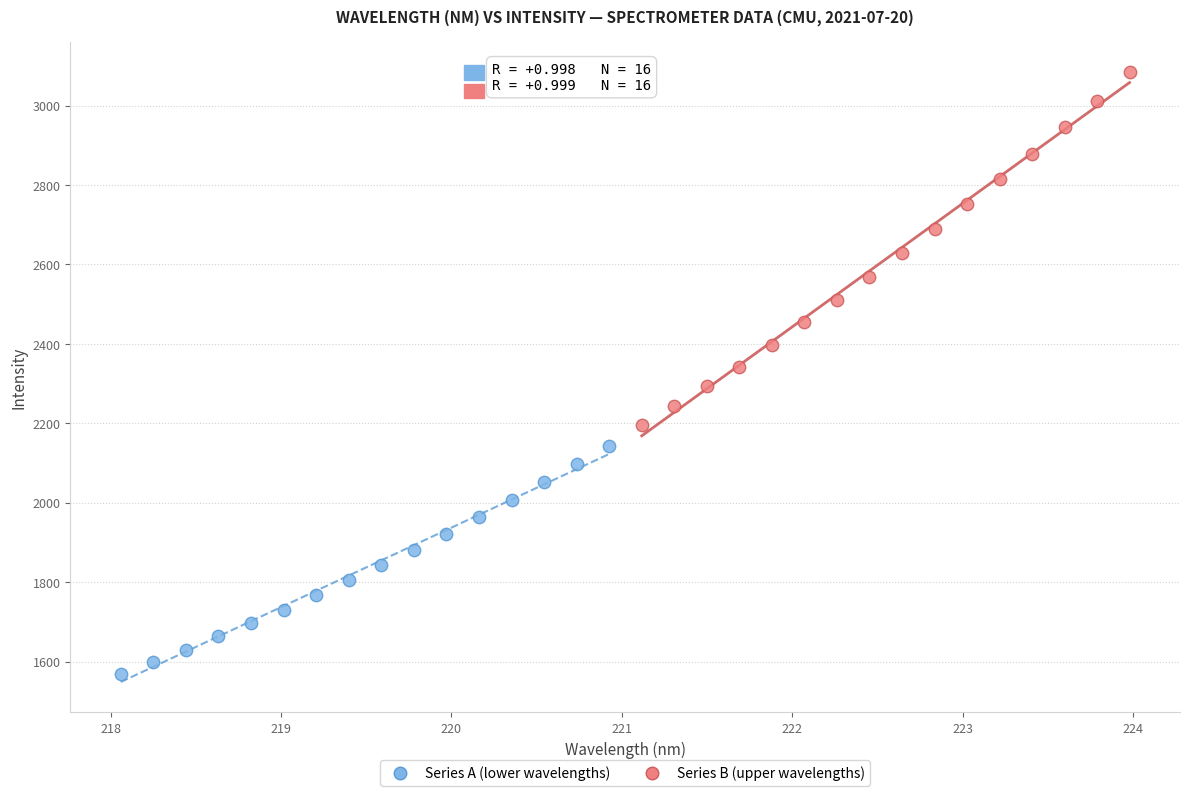

Which series reaches the minimum Y coordinate?

Series A (lower wavelengths)